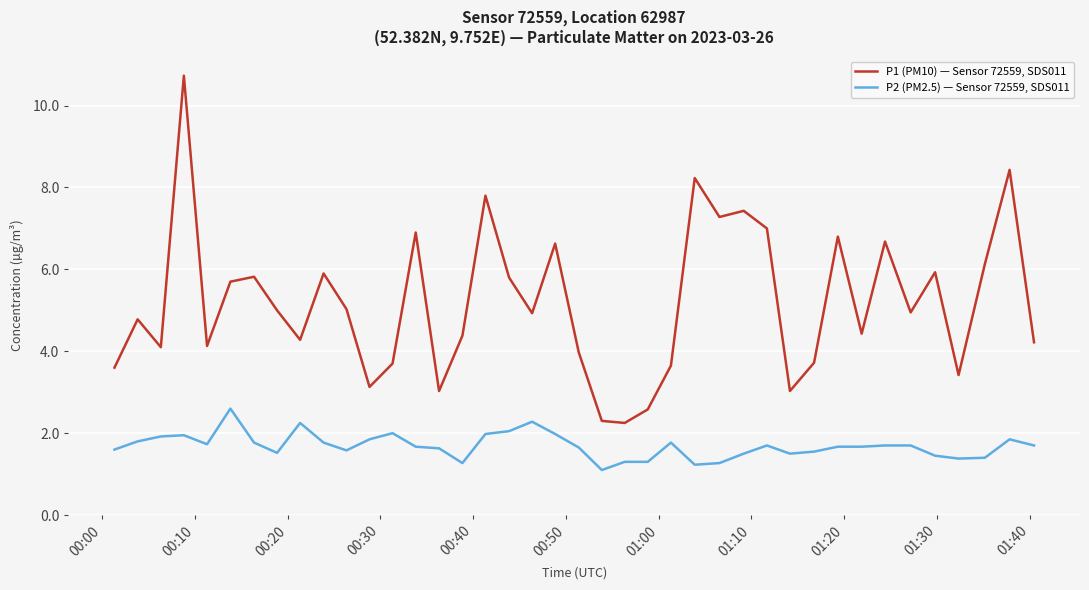

What are all the series names shown in the legend?

P1 (PM10) — Sensor 72559, SDS011, P2 (PM2.5) — Sensor 72559, SDS011